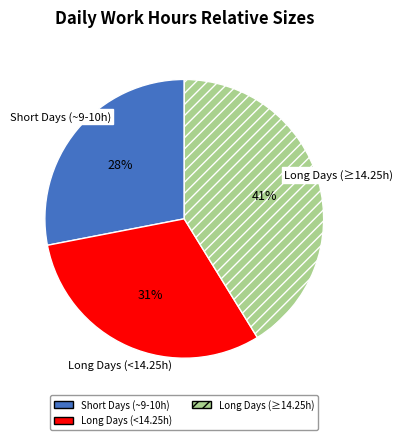

To the nearest percent, what is the average slice percentage?

33%